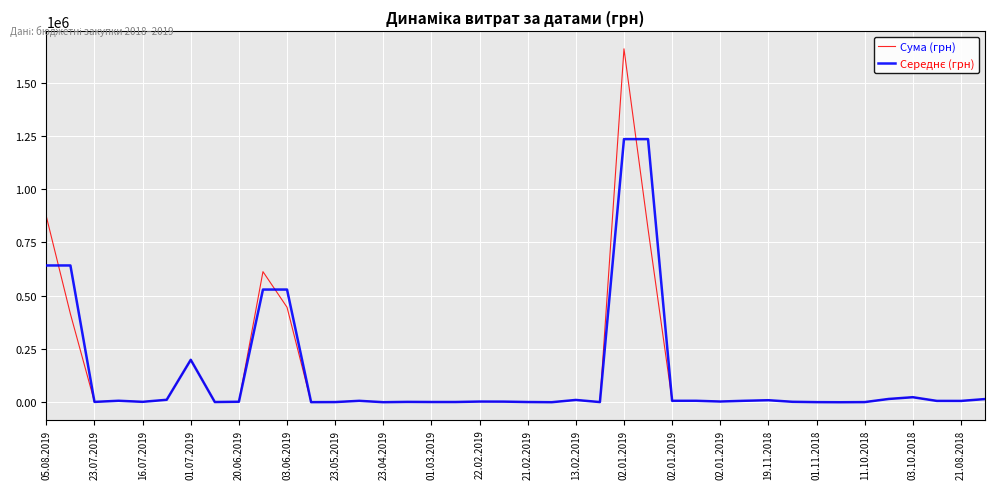

What is the greatest value displayed?

1658903.5